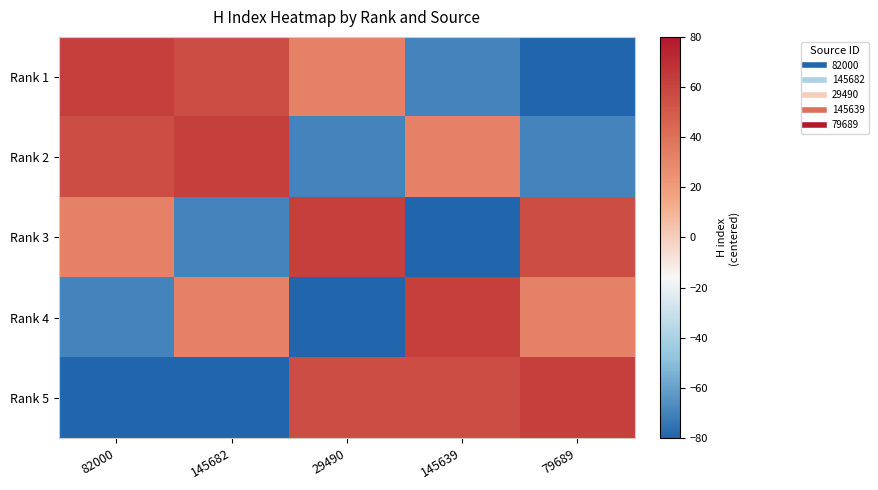

What is the maximum value shown in the chart?

62